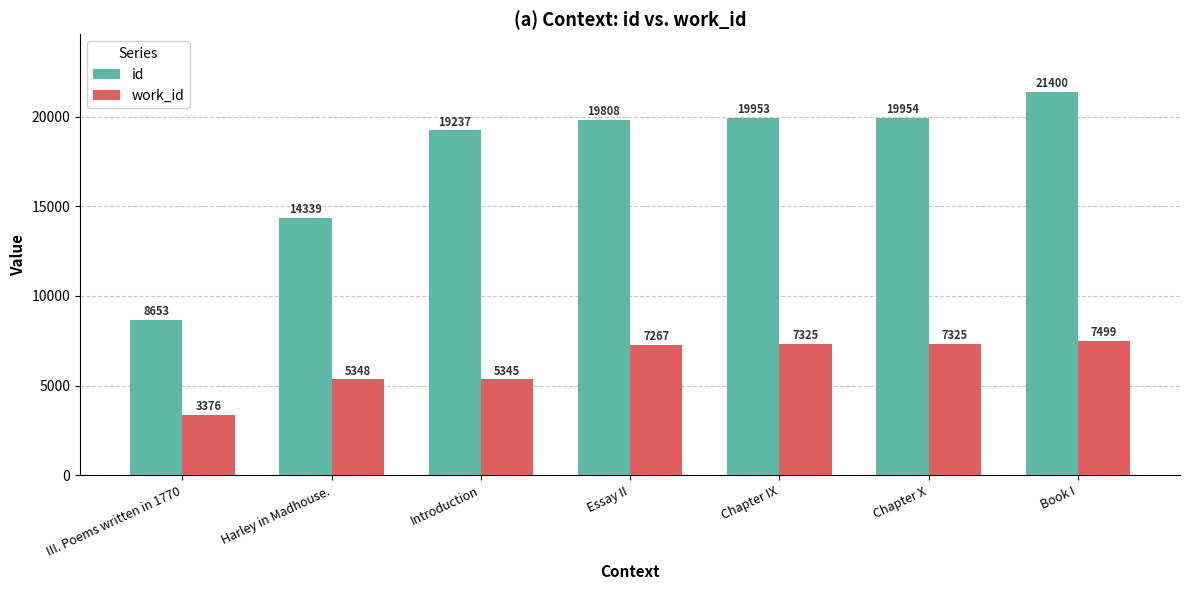

Reading left to right, list all the values displayed in this chart.

id: III. Poems written in 1770=8653	Harley in Madhouse.=14339	Introduction=19237	Essay II=19808	Chapter IX=19953	Chapter X=19954	Book I=21400
work_id: III. Poems written in 1770=3376	Harley in Madhouse.=5348	Introduction=5345	Essay II=7267	Chapter IX=7325	Chapter X=7325	Book I=7499